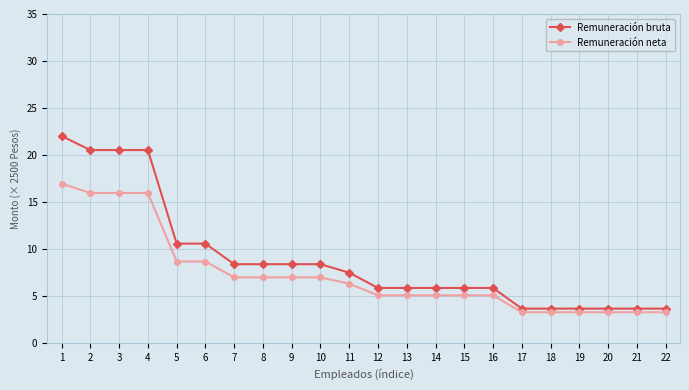

Is the value of Remuneración bruta at 19 greater than the value of Remuneración neta at 20?

Yes